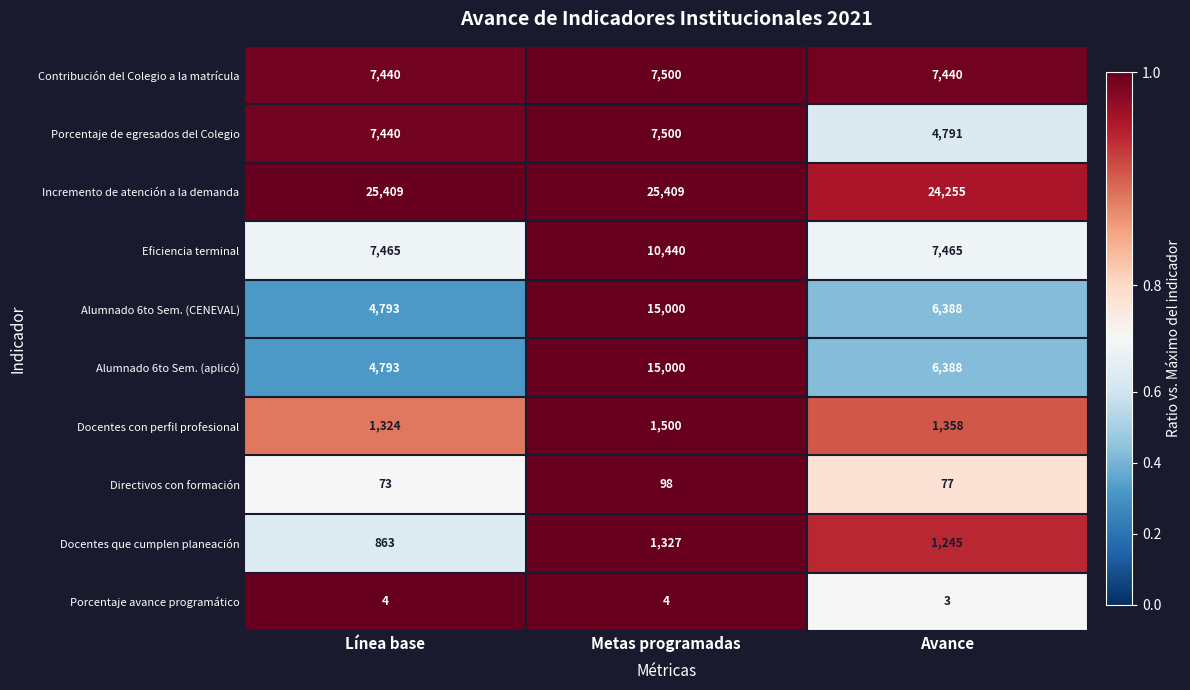

What is the difference between the Eficiencia terminal values at Metas programadas and Avance?

2975